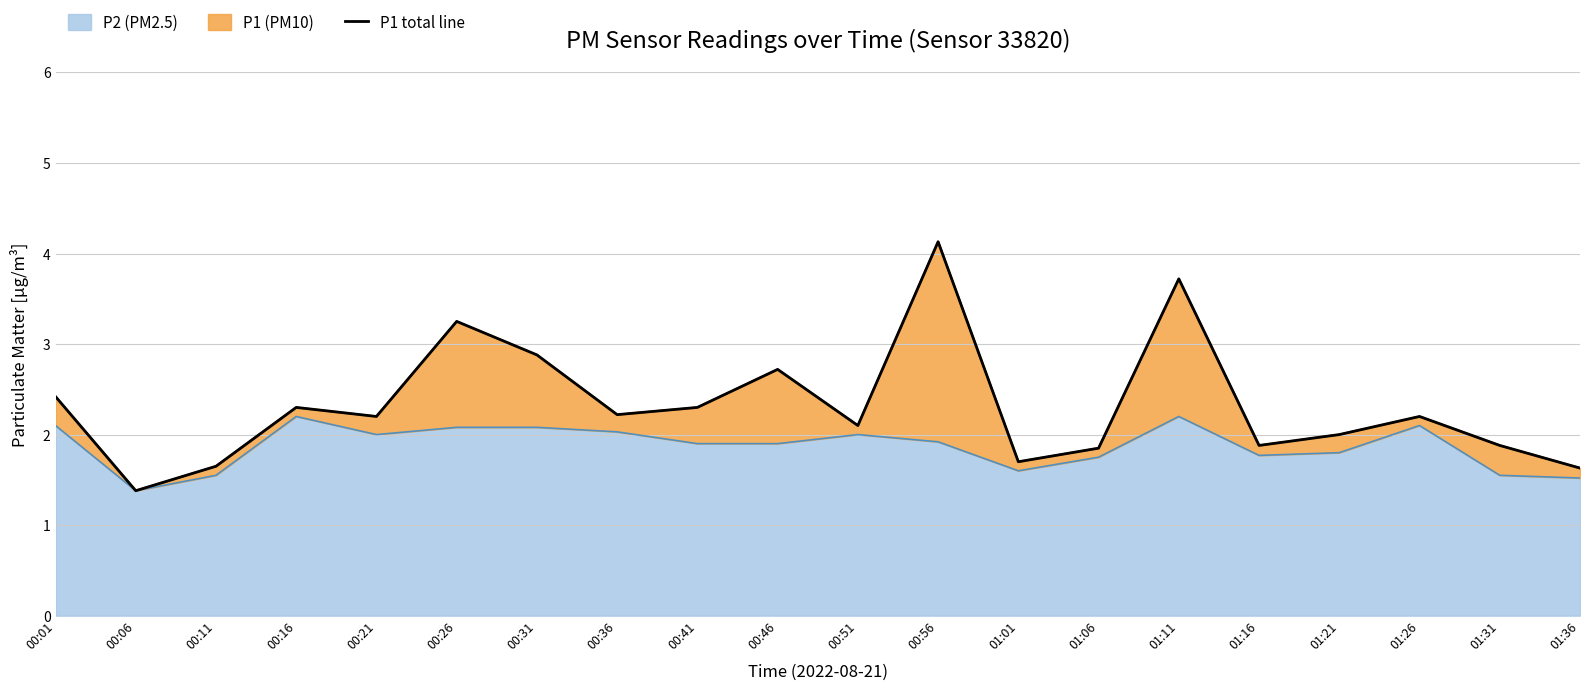

What is the average value?

2.3